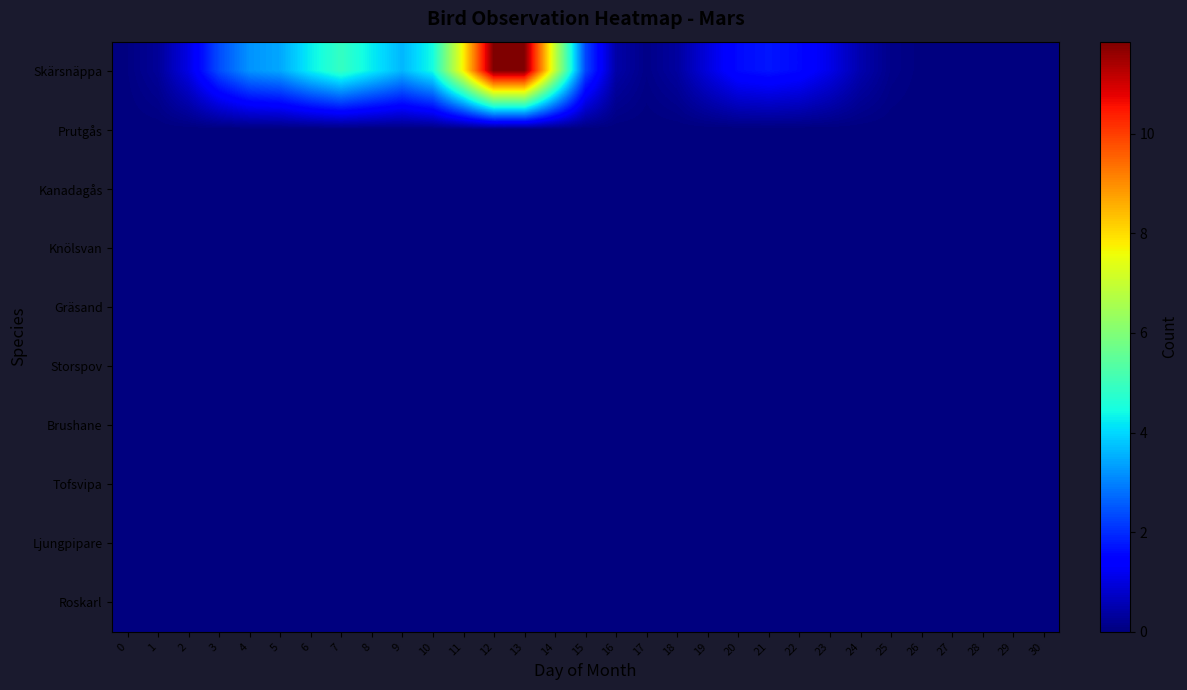

Which series has the largest range (max minus min)?

Skärsnäppa